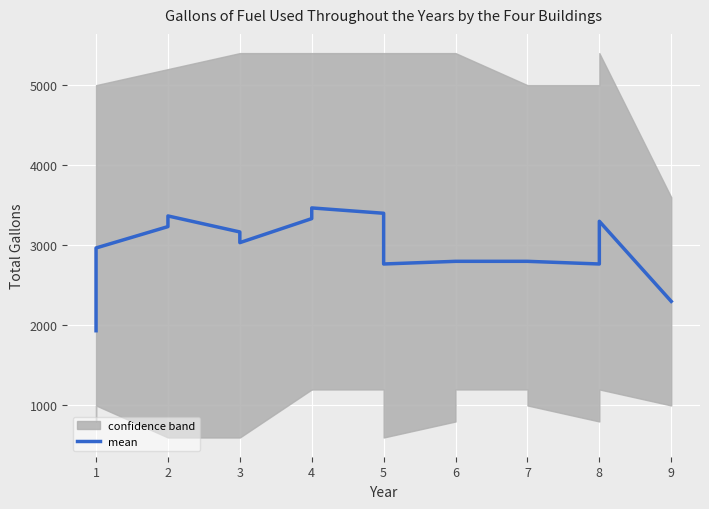

Is this an area chart (filled region under the line)?

No